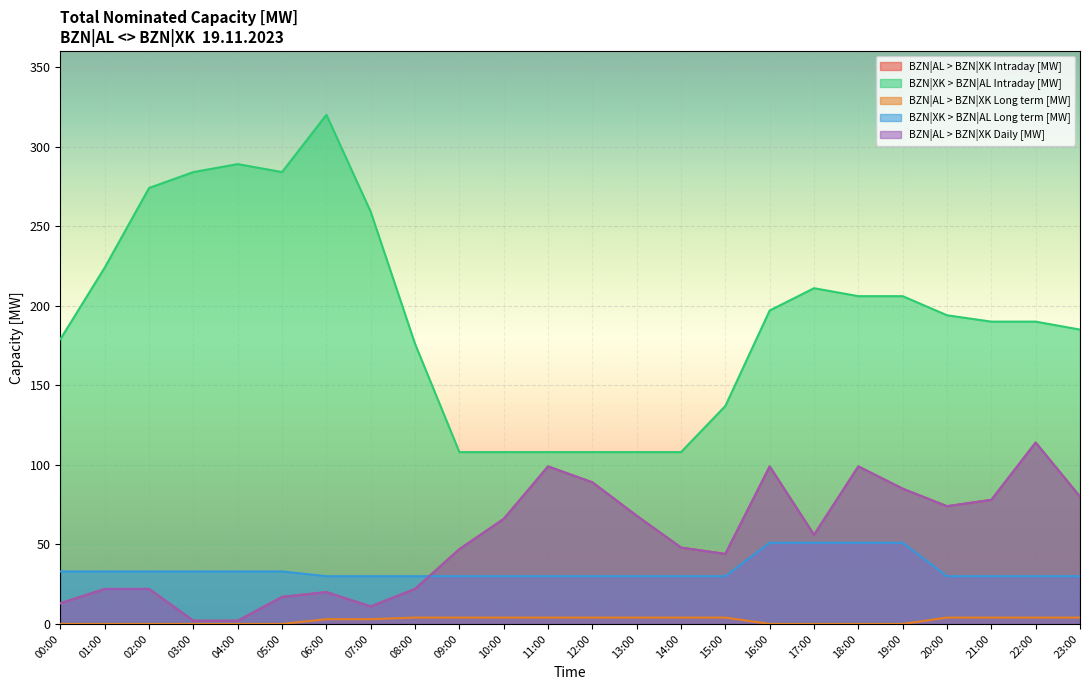

At which category is the sum across all series the highest?

18:00